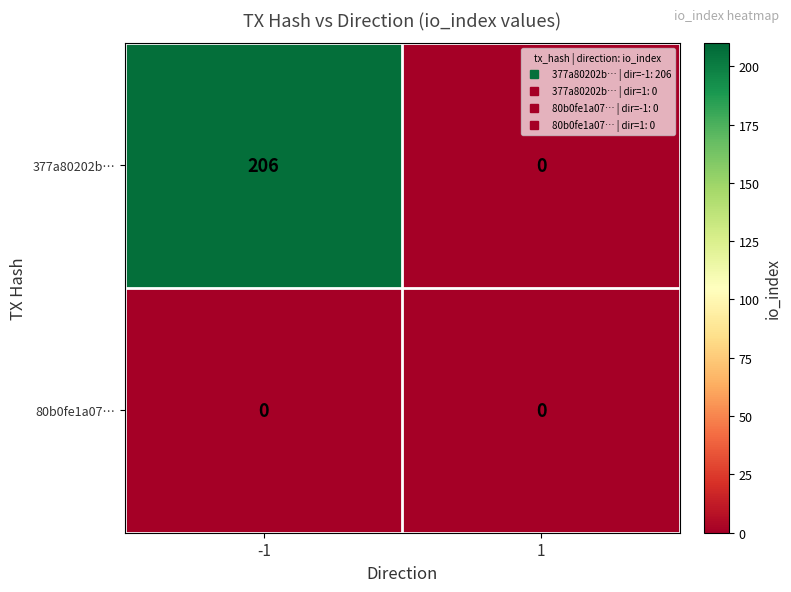

What is the difference between the maximum and minimum values in the 377a80202b… series?

206